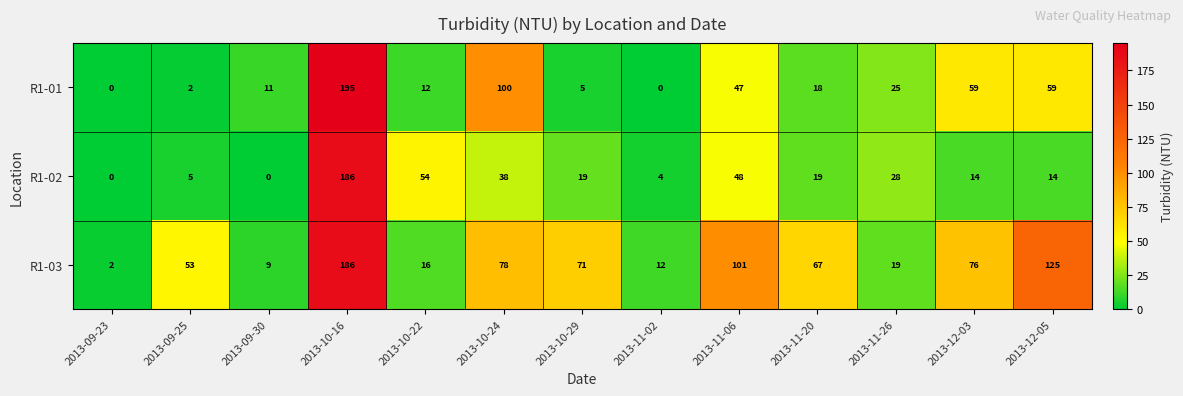

Read the R1-02 value at 2013-10-24, to the nearest 10.

40